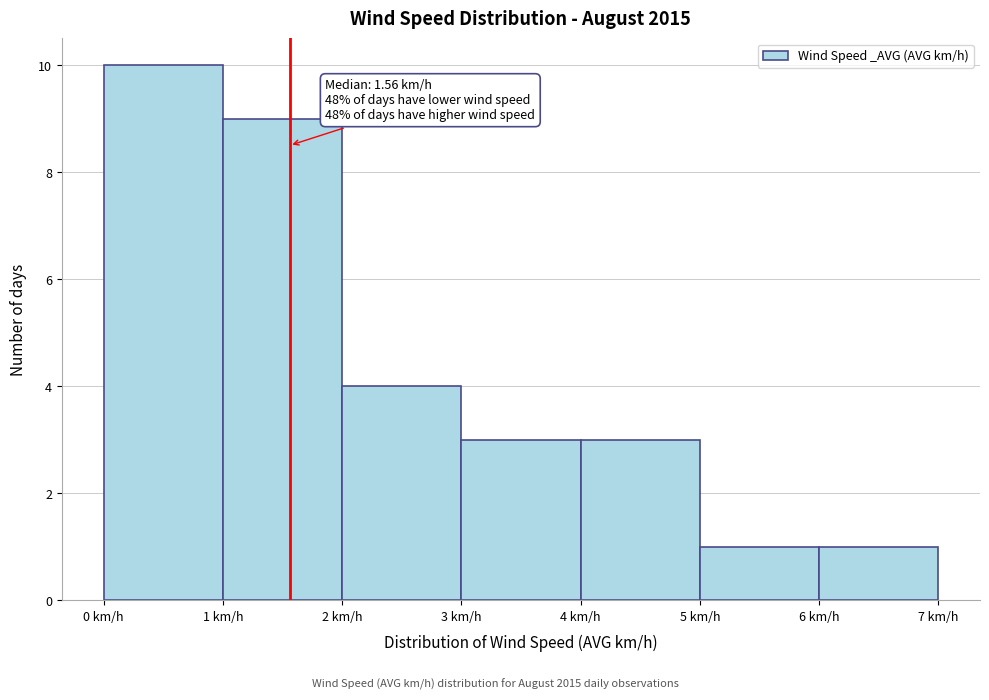

Which range on the x-axis has the tallest bar?

0 to 1